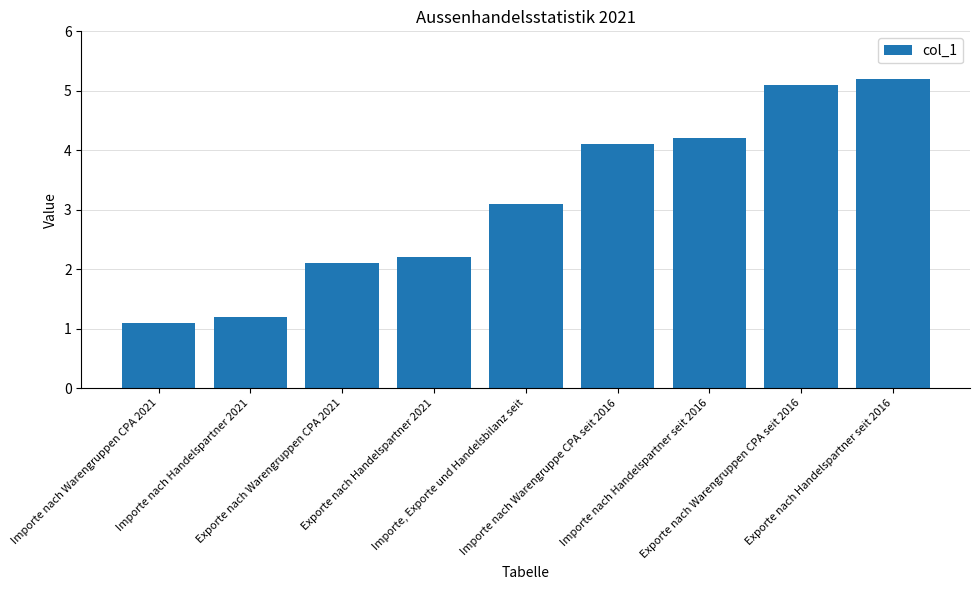

How many bars are there in total?

9